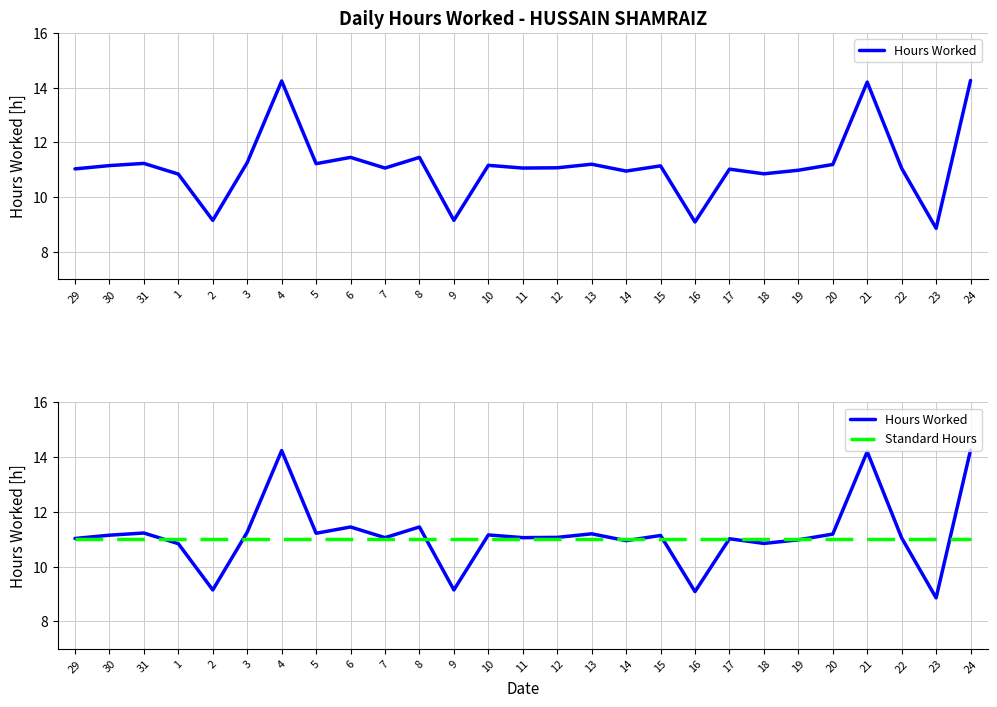

What is the average value of the Standard Hours series?

11.0